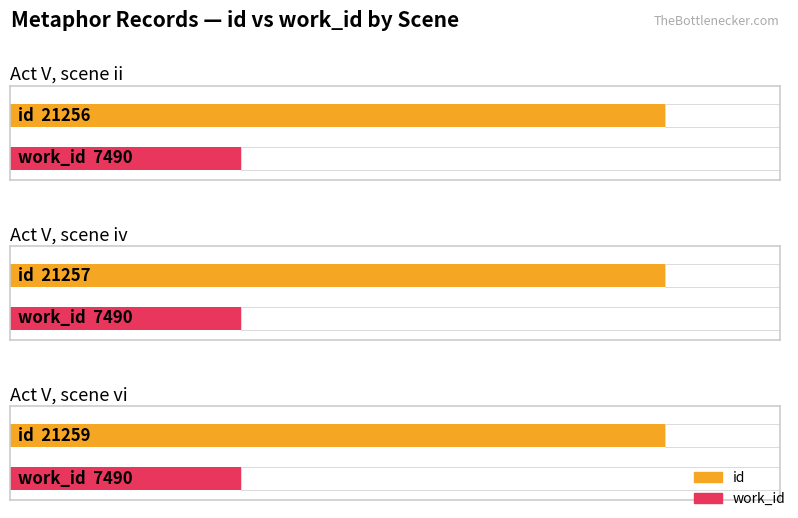

Between Act V, scene iv and Act V, scene vi, which is larger?

Act V, scene vi